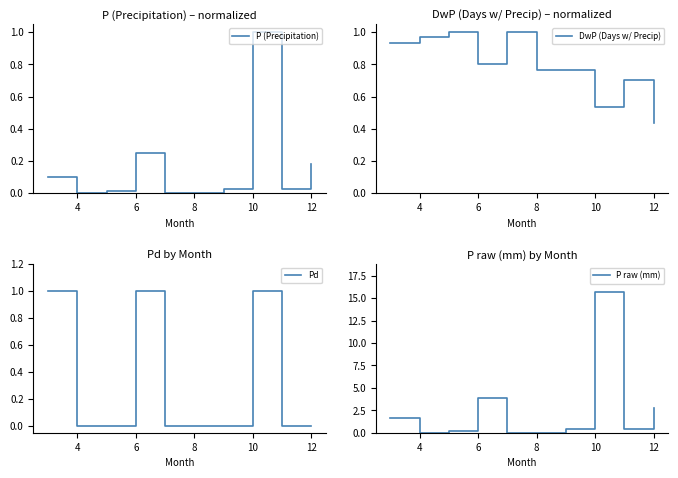

Rank the series by their maximum value, from lowest to highest.

P (Precipitation), DwP (Days w/ Precip), Pd, P raw (mm)